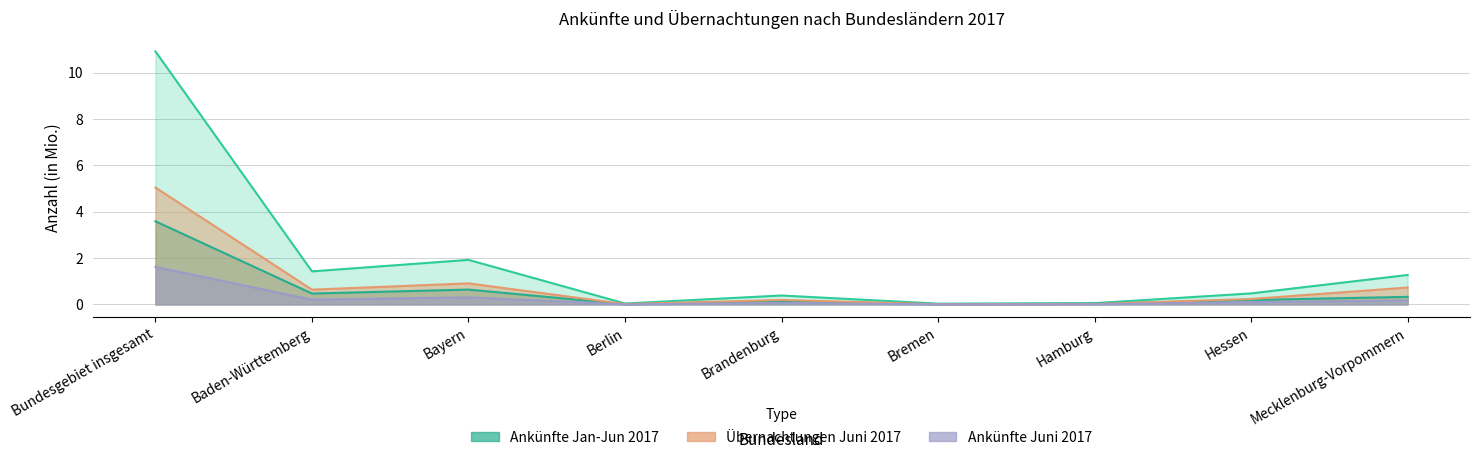

True or false: Übernachtungen Juni 2017 and Übernachtungen Jan-Jun 2017 intersect in this chart.

False